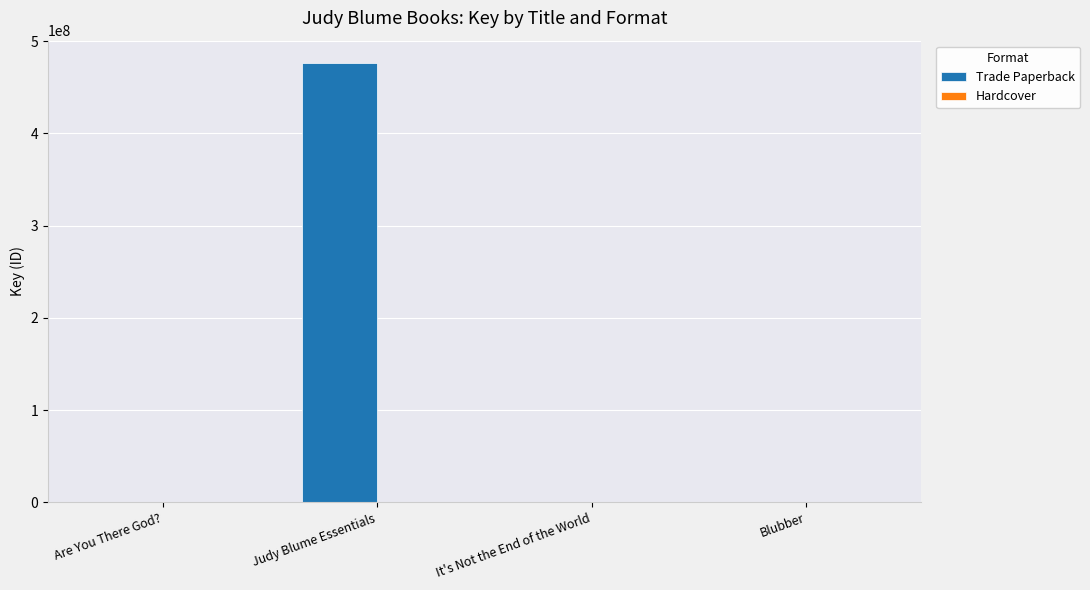

At which category is the sum across all series the highest?

Judy Blume Essentials